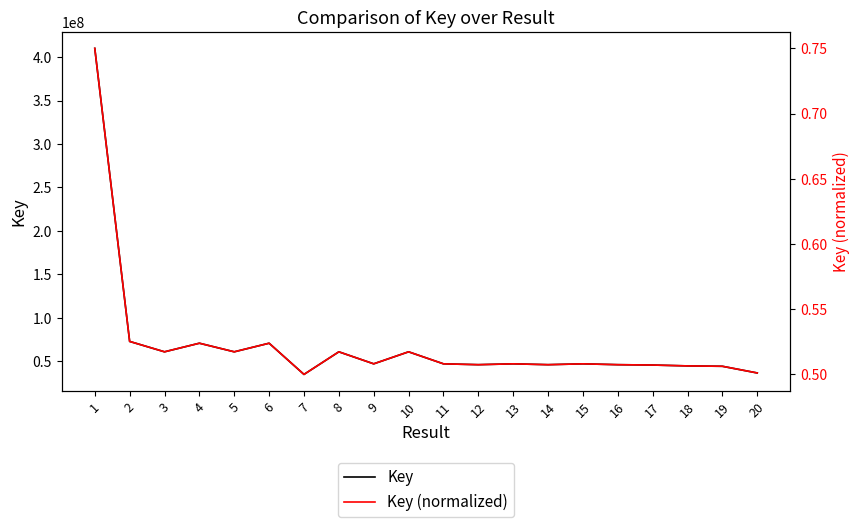

Which series has the largest total across all categories?

Key